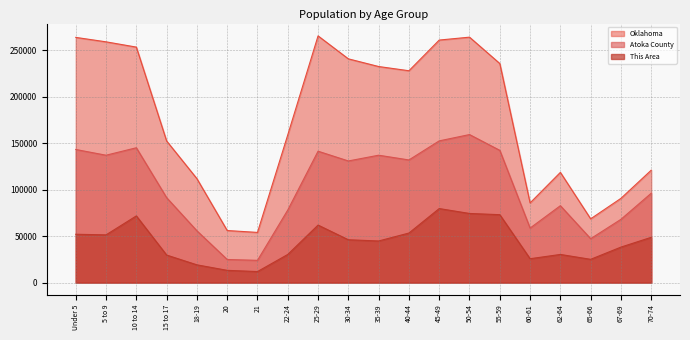

What is the value of the Oklahoma point at the 4th from the left?

152540.0